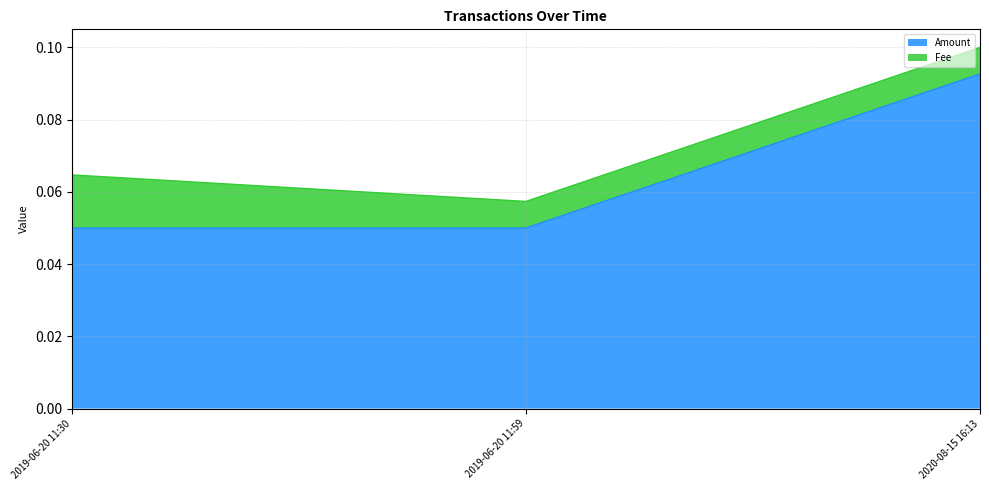

Rank the categories by value from highest to lowest.

2020-08-15 16:13, 2019-06-20 11:30, 2019-06-20 11:59